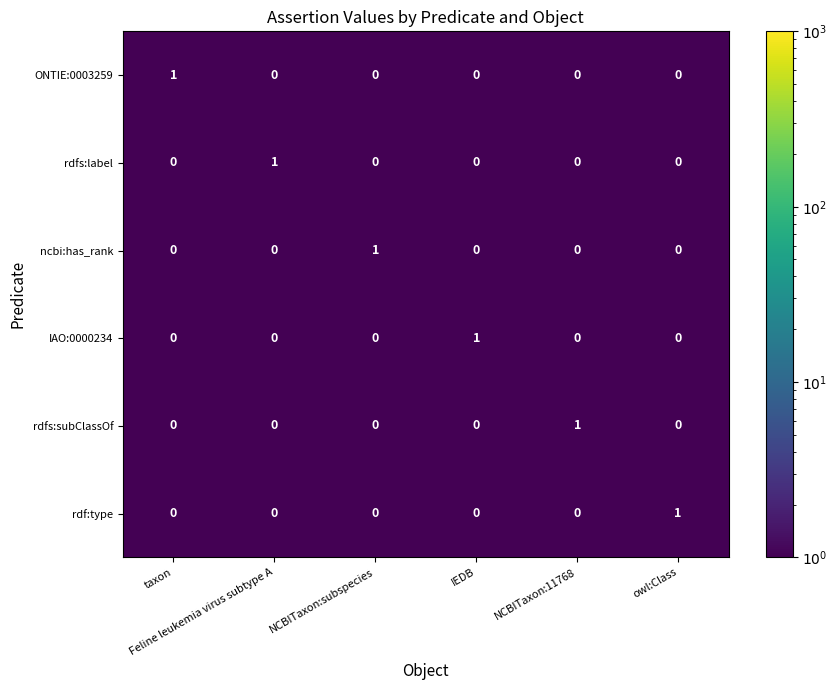

How many rdf:type values are between 0 and 1?

6